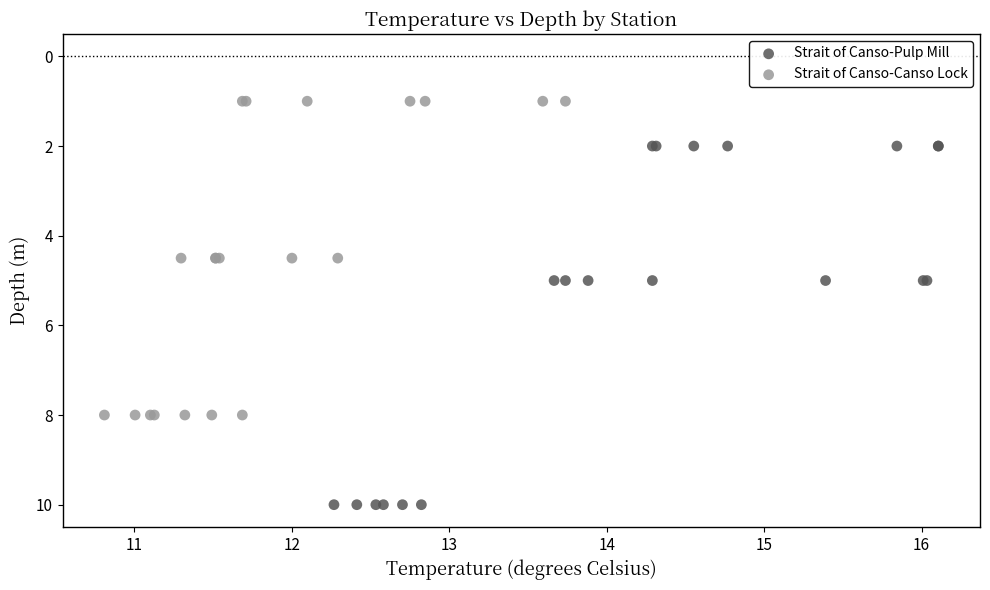

Which series reaches the maximum Y coordinate?

Strait of Canso-Pulp Mill